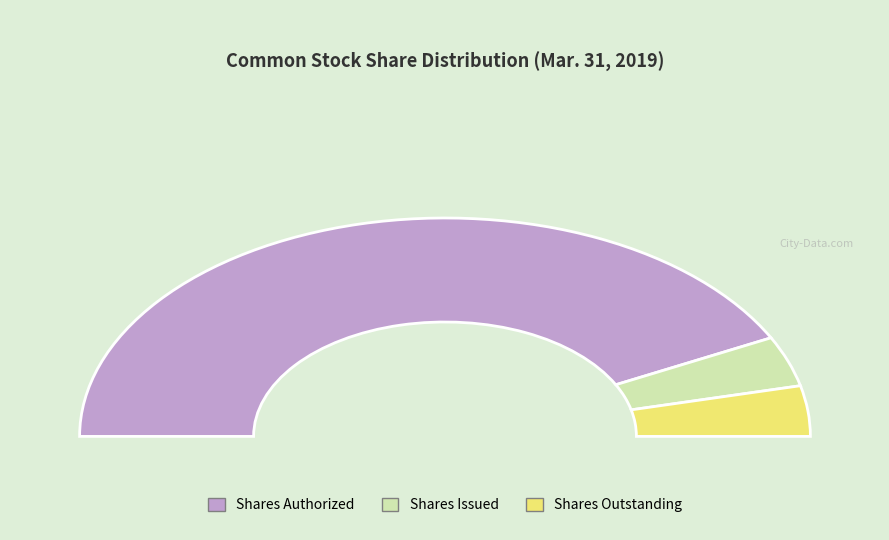

Combined, do Common stock, shares issued and Common stock, shares outstanding account for over 50%?

No